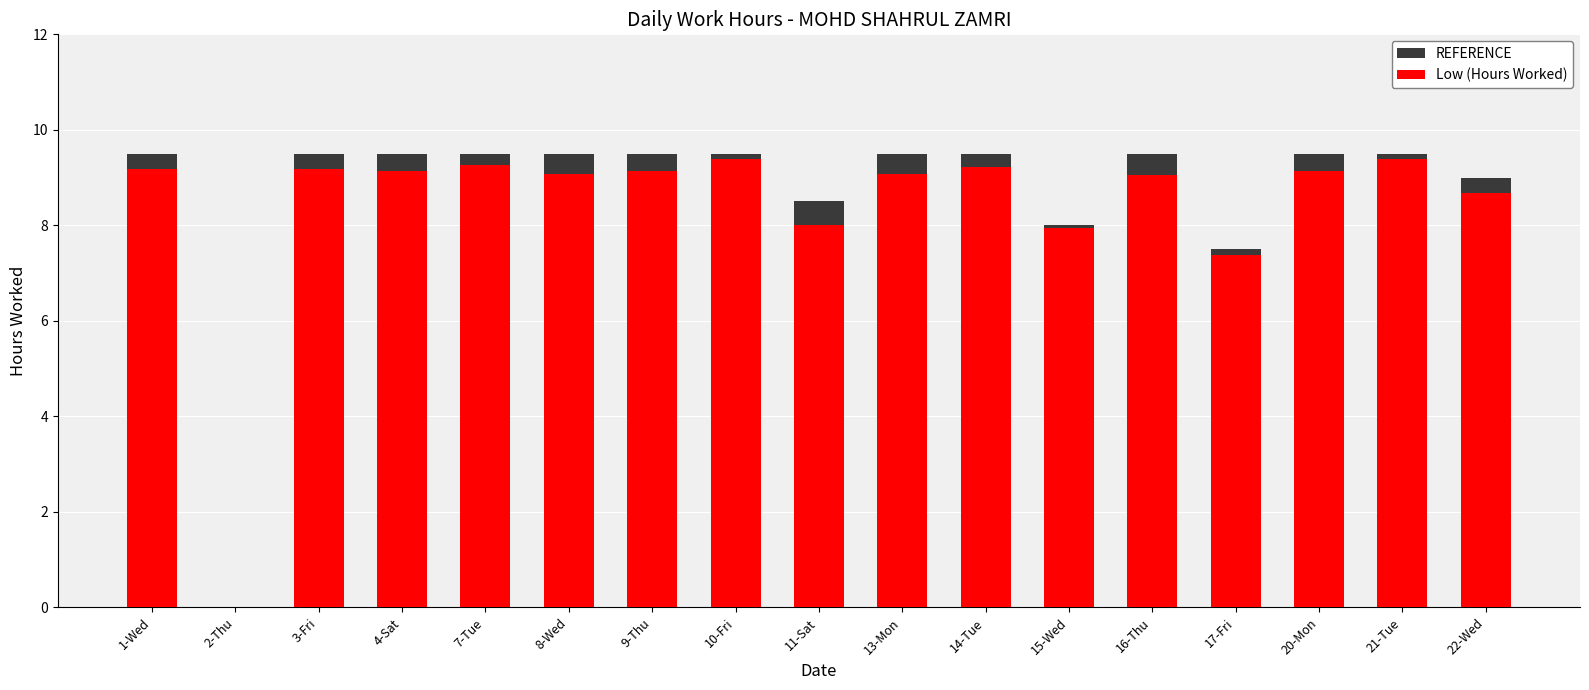

Which has a higher value, 14-Tue or 3-Fri?

14-Tue